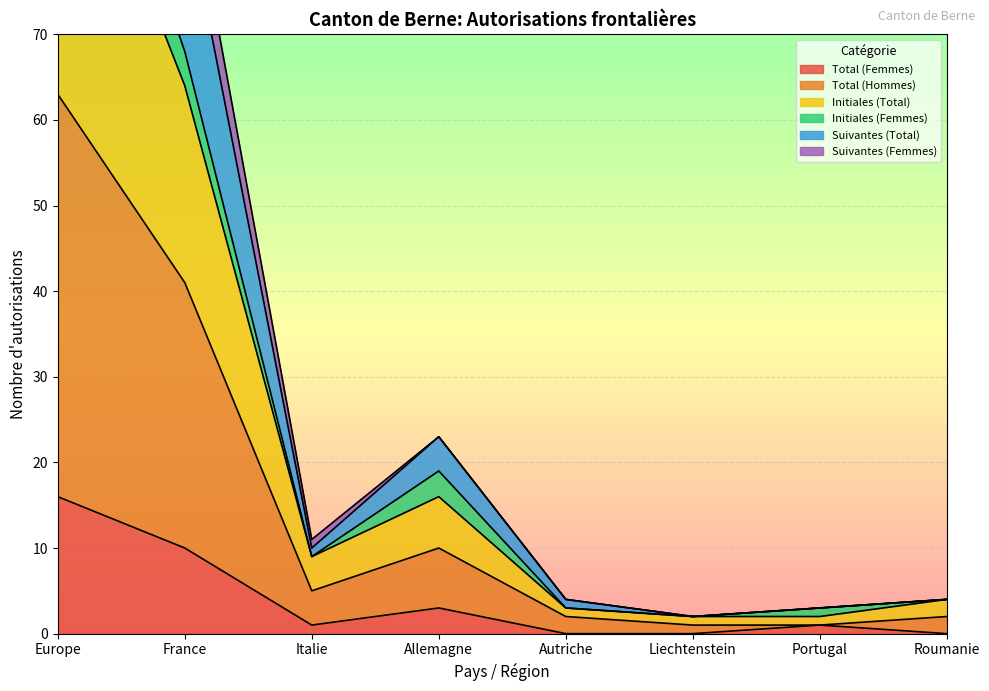

Does the chart display data point markers on the line(s)?

No